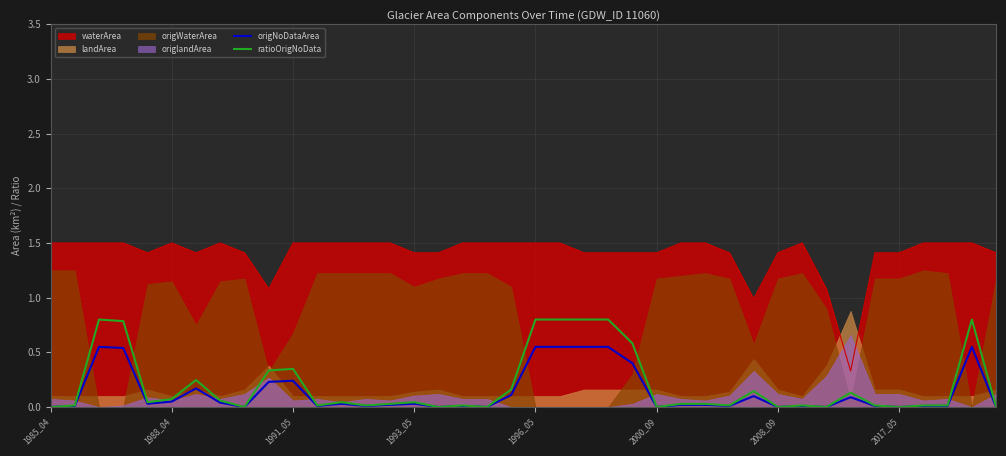

True or false: waterArea and origNoDataArea intersect in this chart.

False